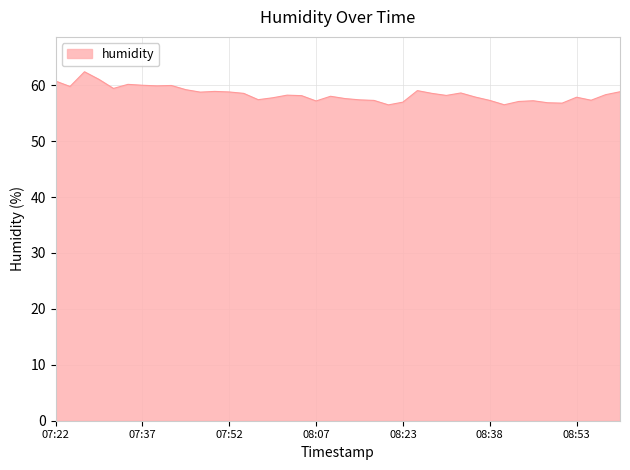

How many series are shown in this chart?

1